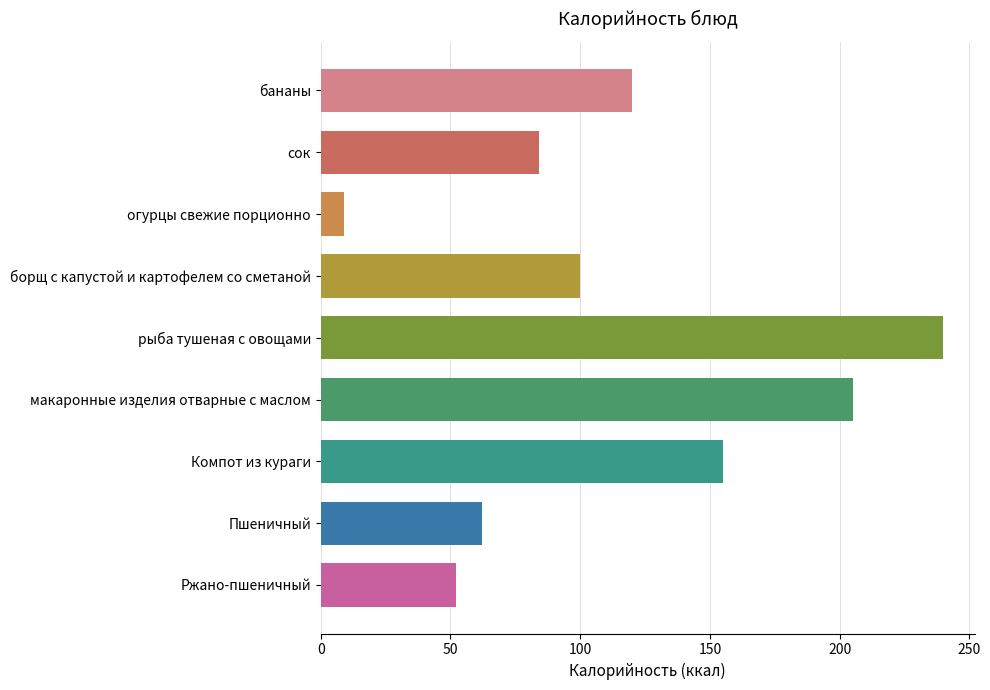

Rank the categories by value from highest to lowest.

рыба тушеная с овощами, макаронные изделия отварные с маслом, Компот из кураги, бананы, борщ с капустой и картофелем со сметаной, сок, Пшеничный, Ржано-пшеничный, огурцы свежие порционно